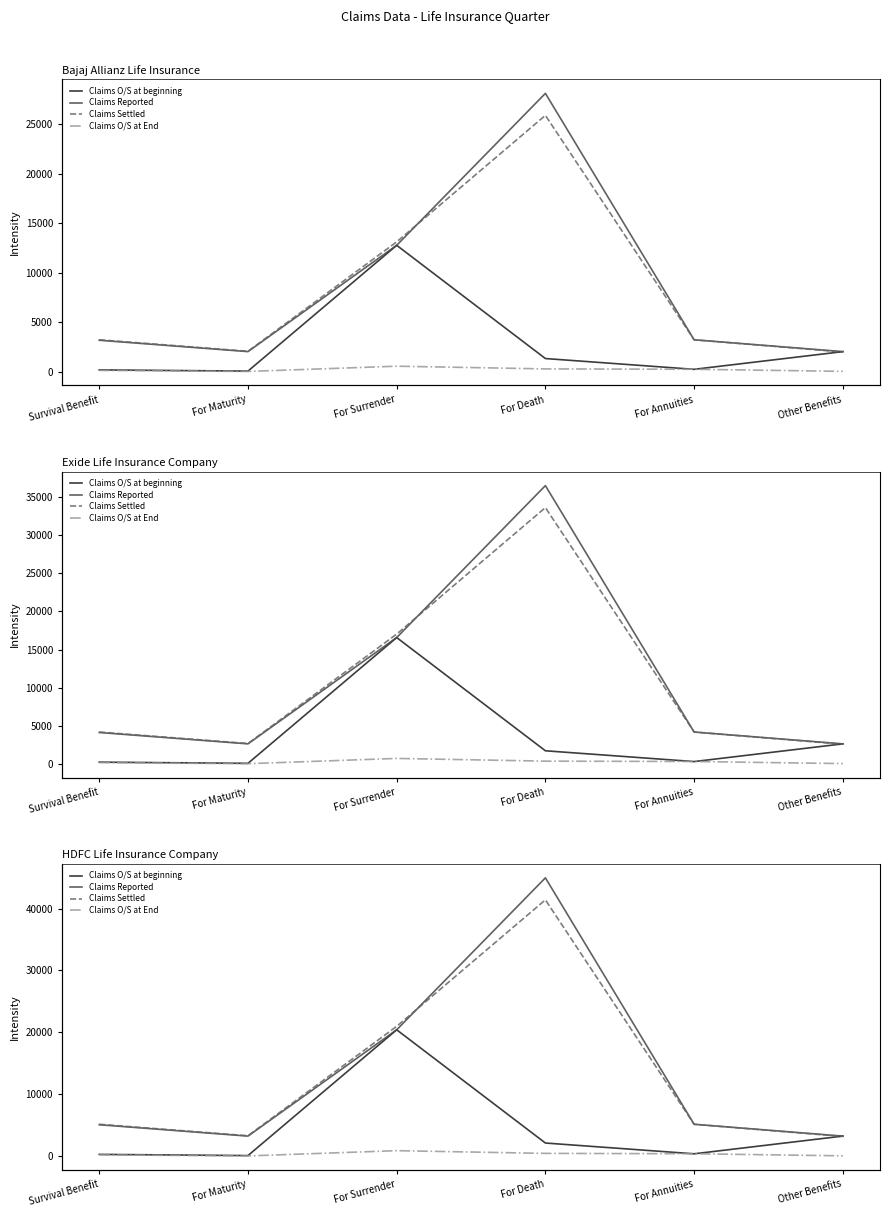

Which category has the lowest value across all series?

For Maturity